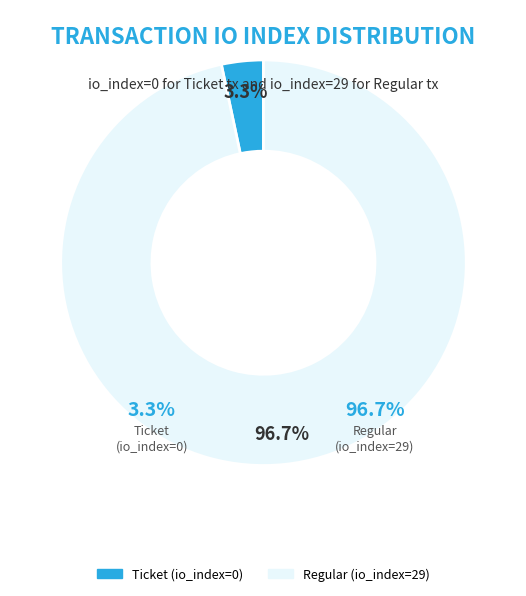

The Regular (io_index=29) slice represents 99% of the pie. True or false?

False